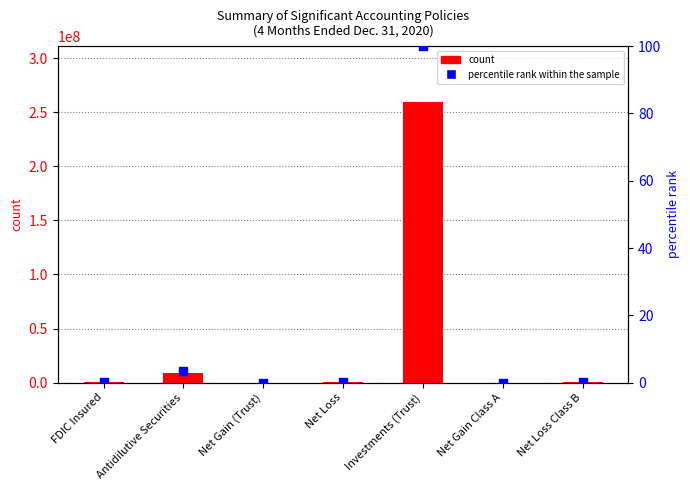

At how many categories does at least one series exceed 227865392?

1